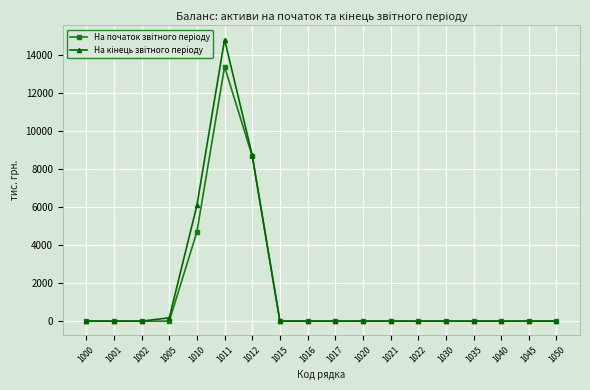

Rank the series by their average value, from highest to lowest.

На кінець звітного періоду, На початок звітного періоду